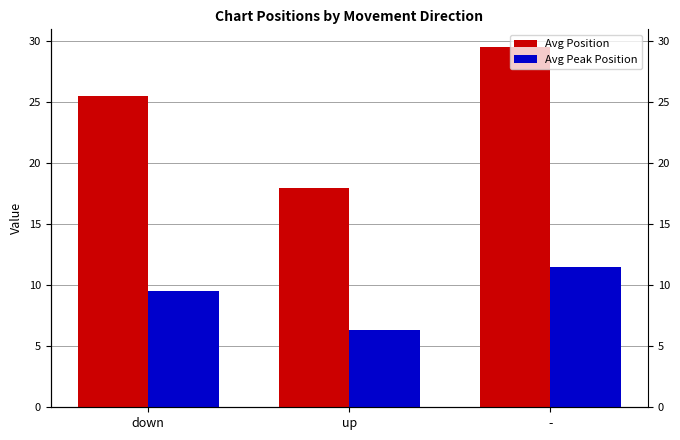

Does the chart contain stacked bars?

No